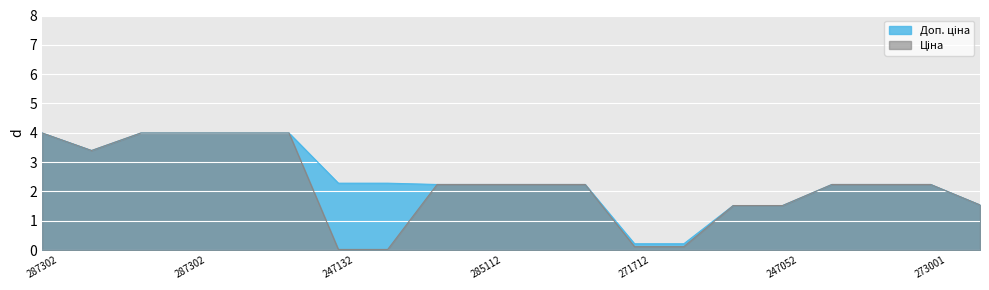

Reading left to right, what are all the values shown in this chart?

Ціна: 4.0	3.4	4.0	4.0	4.0	4.0	0.0	0.0	2.2	2.2	2.2	2.2	0.1	0.1	1.5	1.5	2.2	2.2	2.2	1.5
Доп. ціна: 4.0	3.4	4.0	4.0	4.0	4.0	2.3	2.3	2.2	2.2	2.2	2.2	0.2	0.2	1.5	1.5	2.2	2.2	2.2	1.5